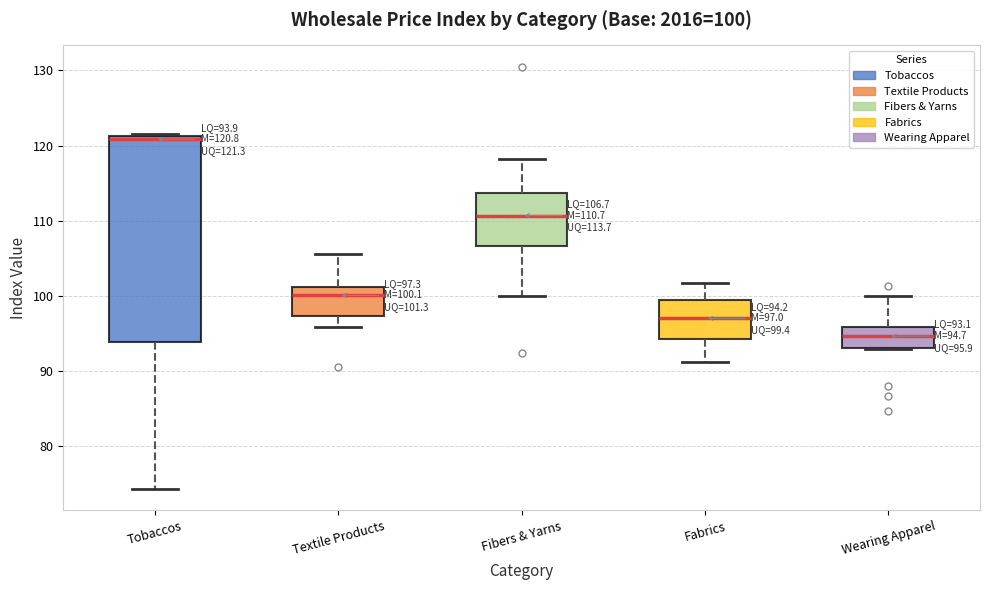

Which box has the highest median line?

Tobaccos